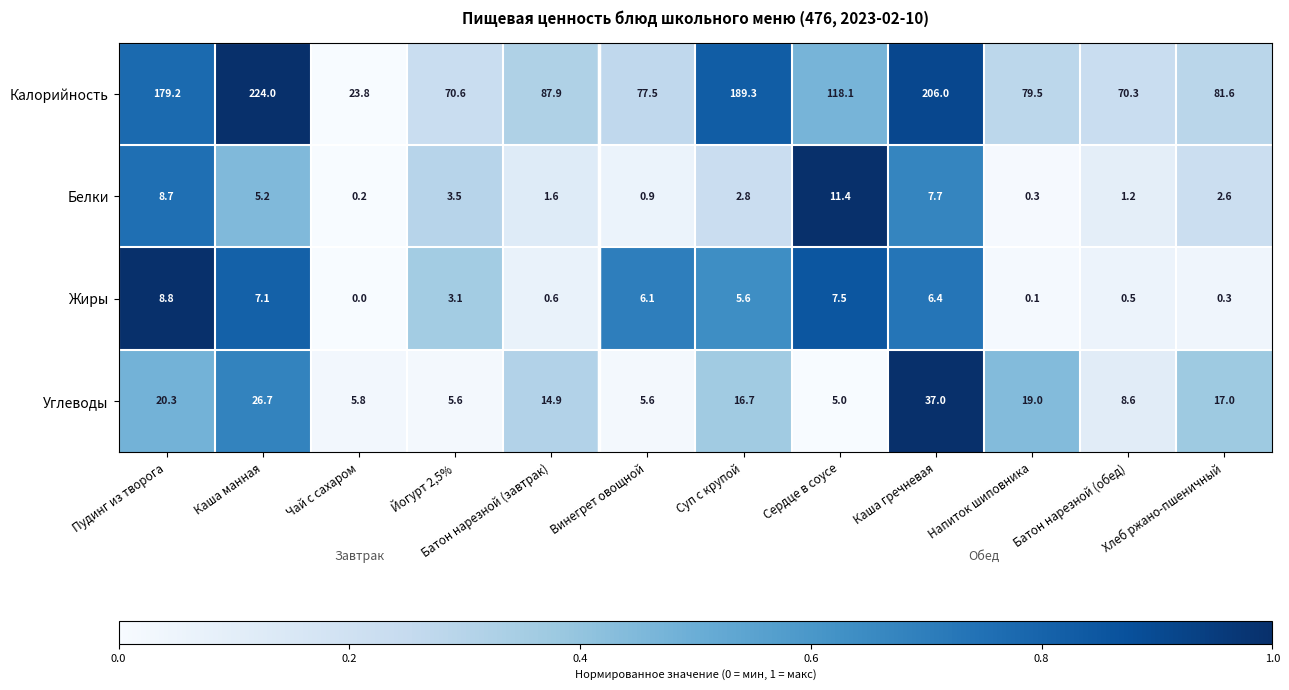

At Хлеб ржано-пшеничный, list the series in order from smallest to largest.

Жиры, Белки, Углеводы, Калорийность